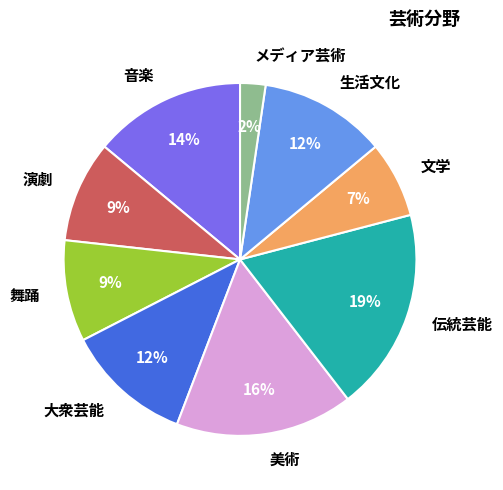

Is 文学 the majority of the pie?

No